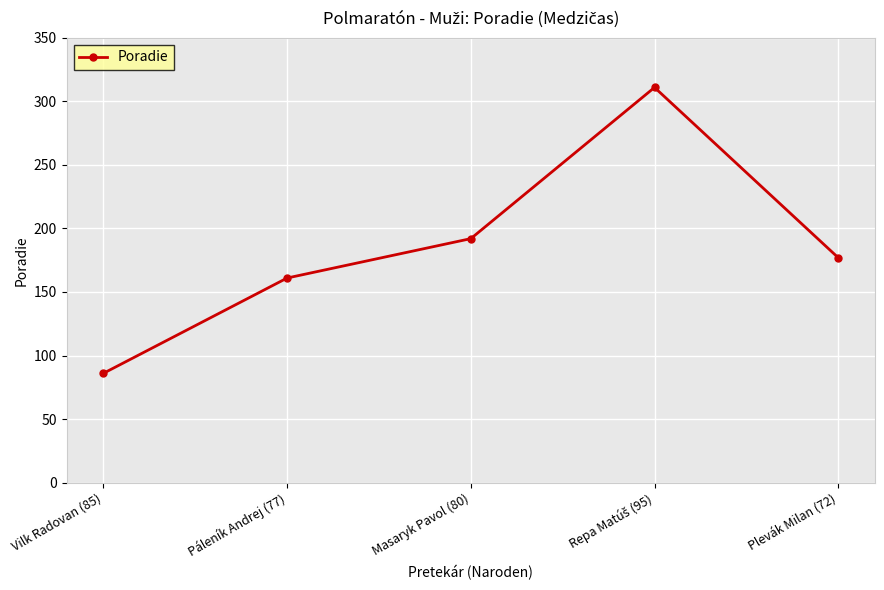

What is the ratio of the value at Plevák Milan (72) to the value at Páleník Andrej (77)?

1.1